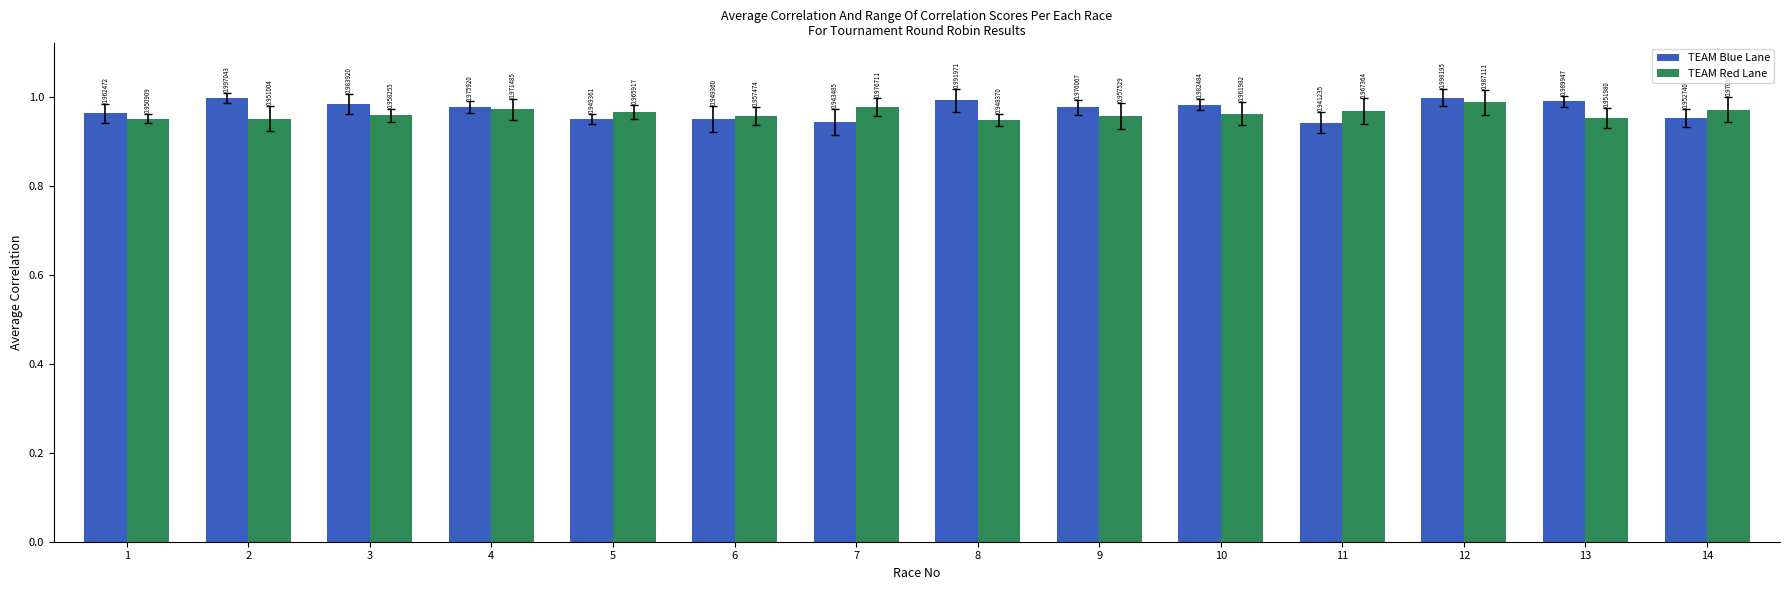

Which series has the largest total across all categories?

TEAM Blue Lane